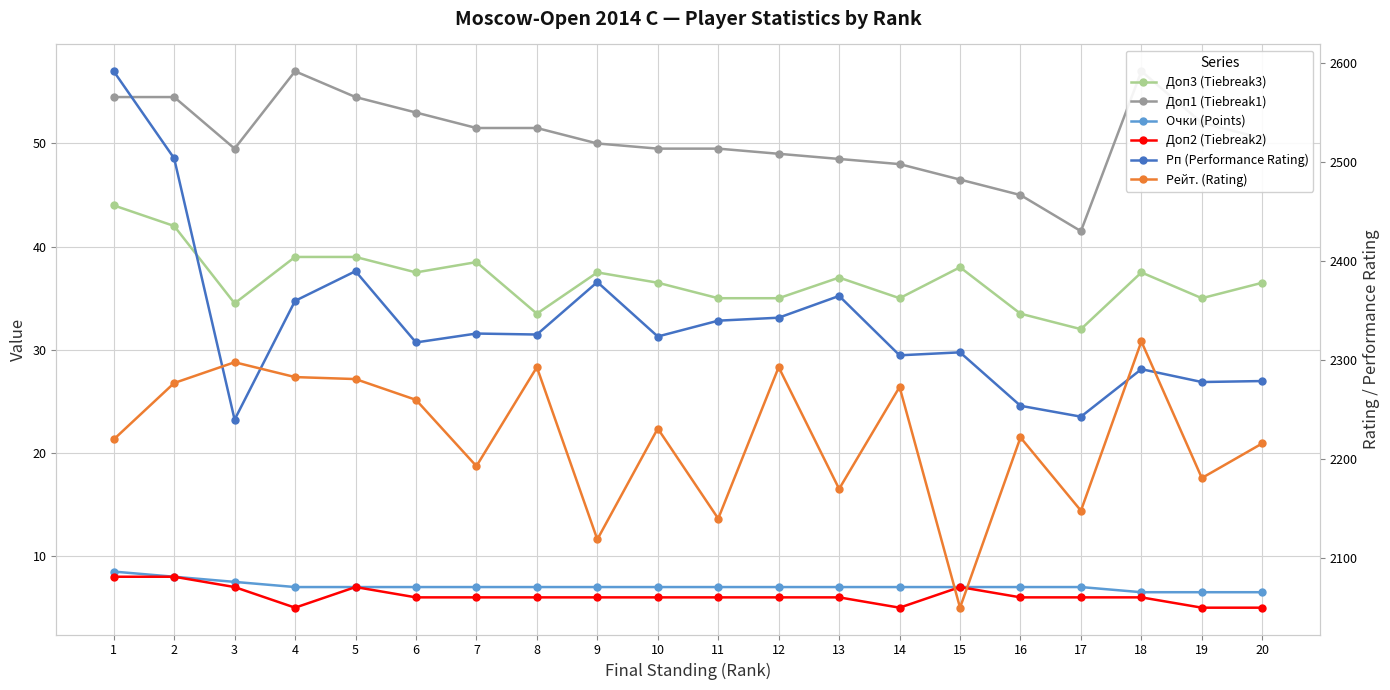

At which label does Очки (Points) reach its minimum?

18